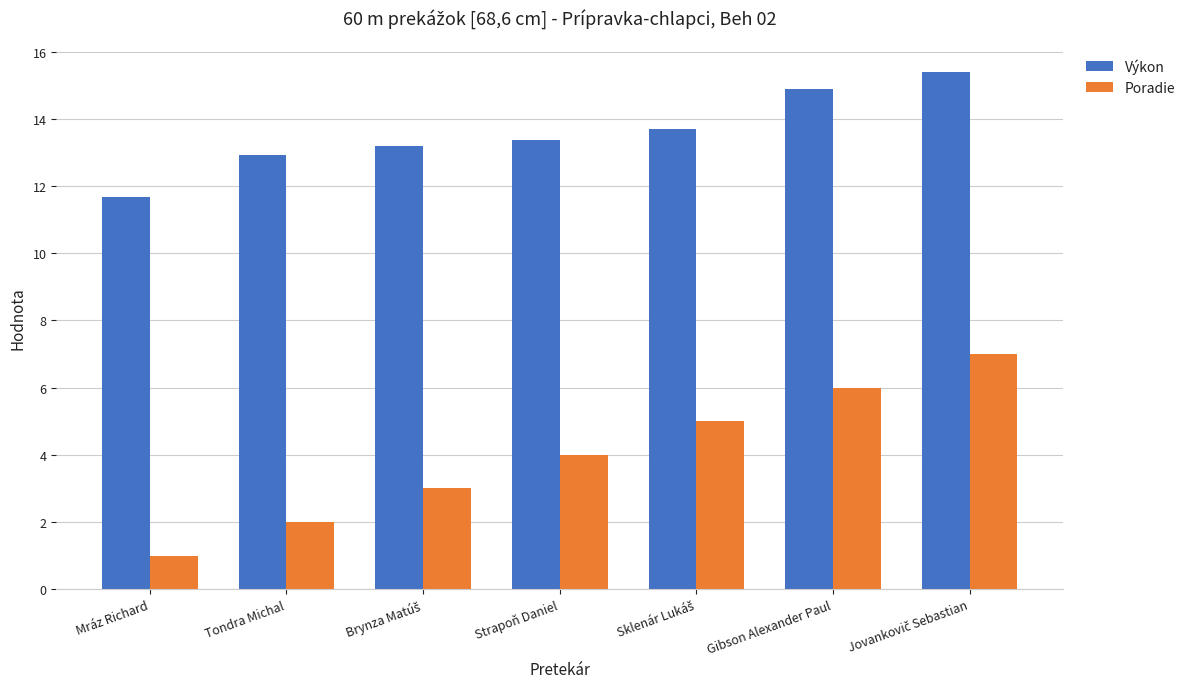

What is the smallest value displayed?

1.0